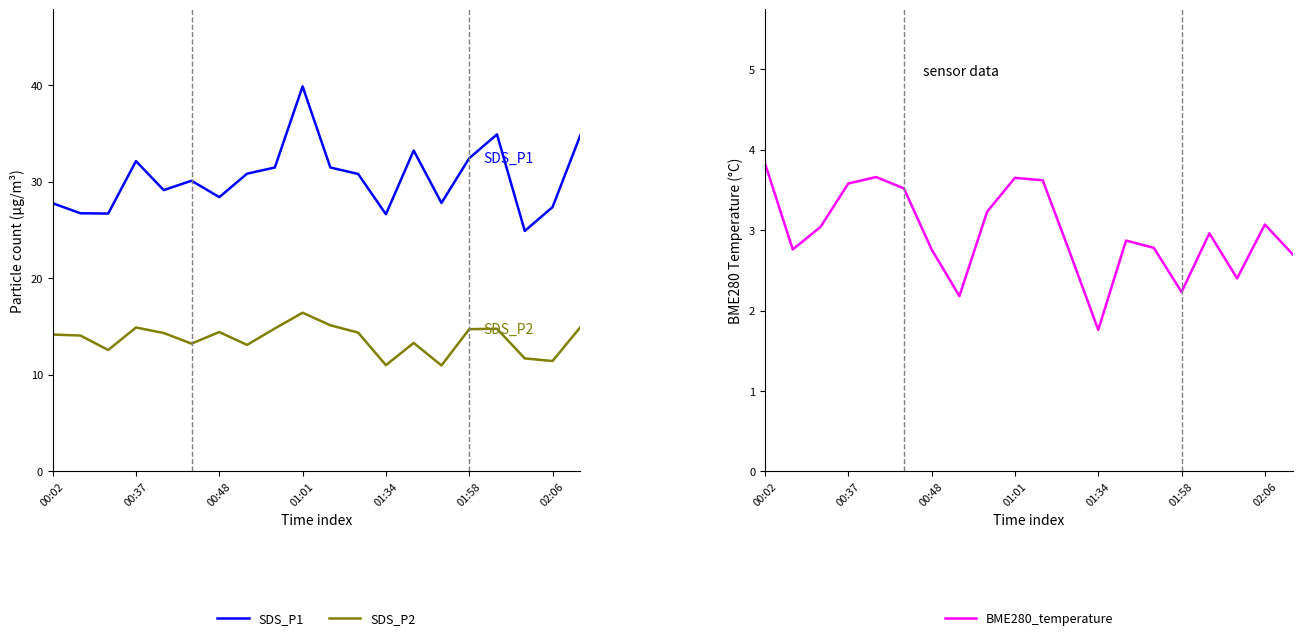

The SDS_P1 series shows 32.4 at 01:58. True or false?

True